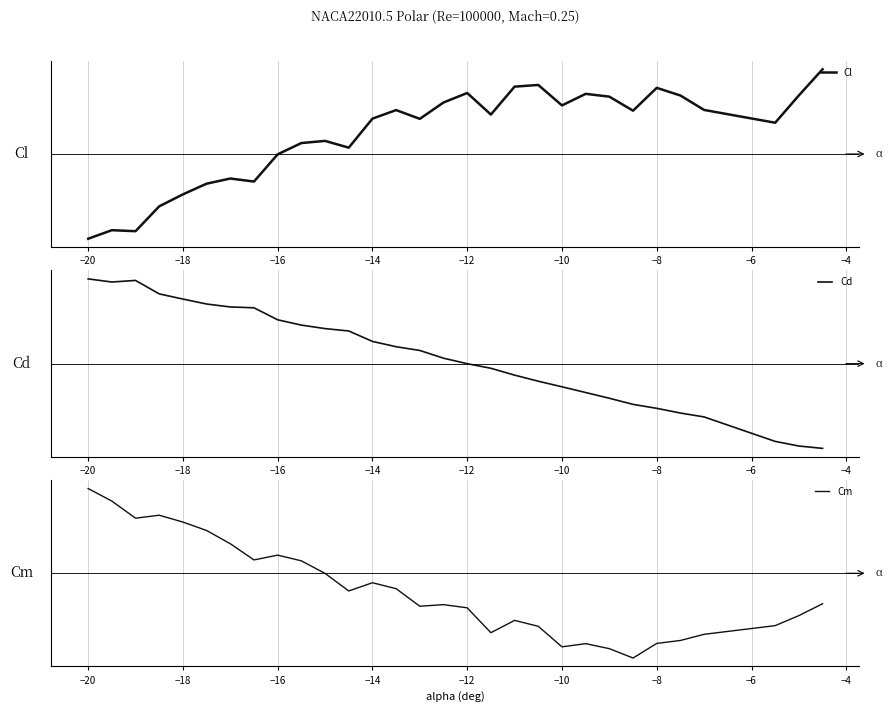

Which series has the widest spread of values?

Cl